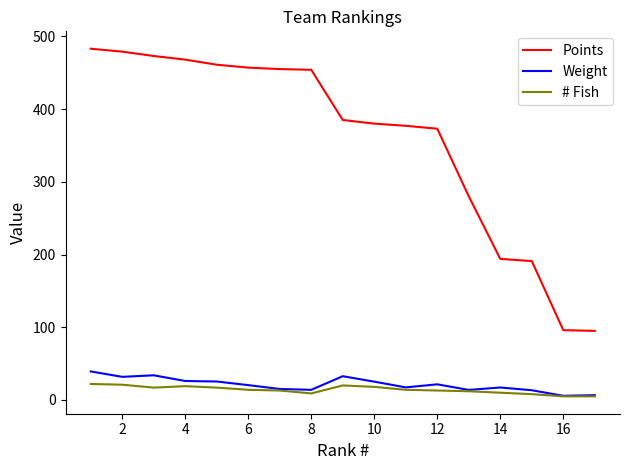

Which series has the largest total across all categories?

Points